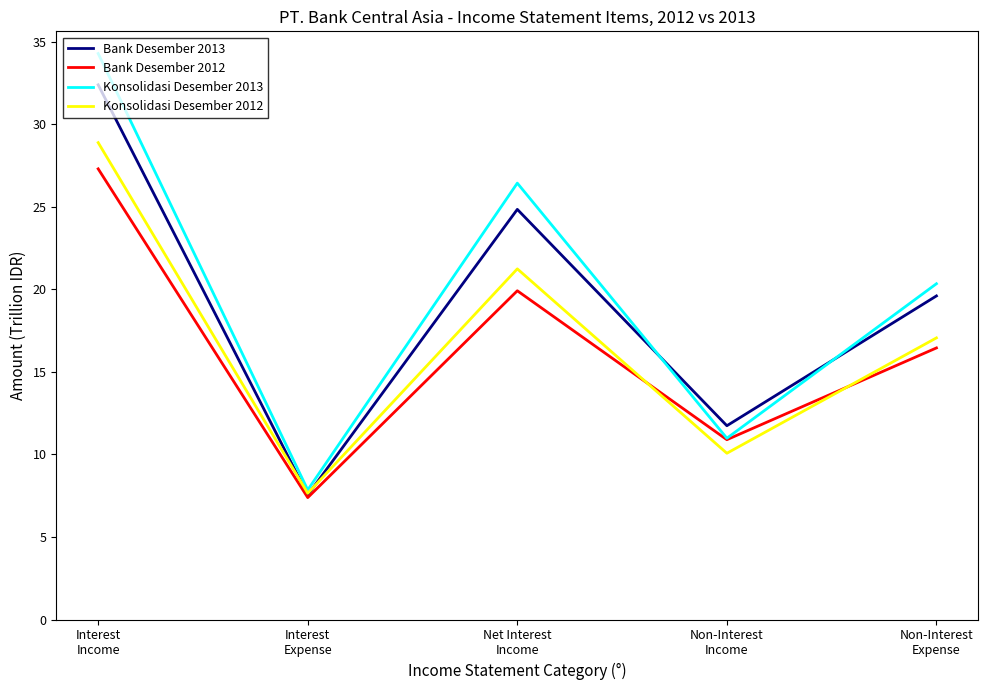

Read the Konsolidasi Desember 2012 value at Non-Interest
Income.

10.1